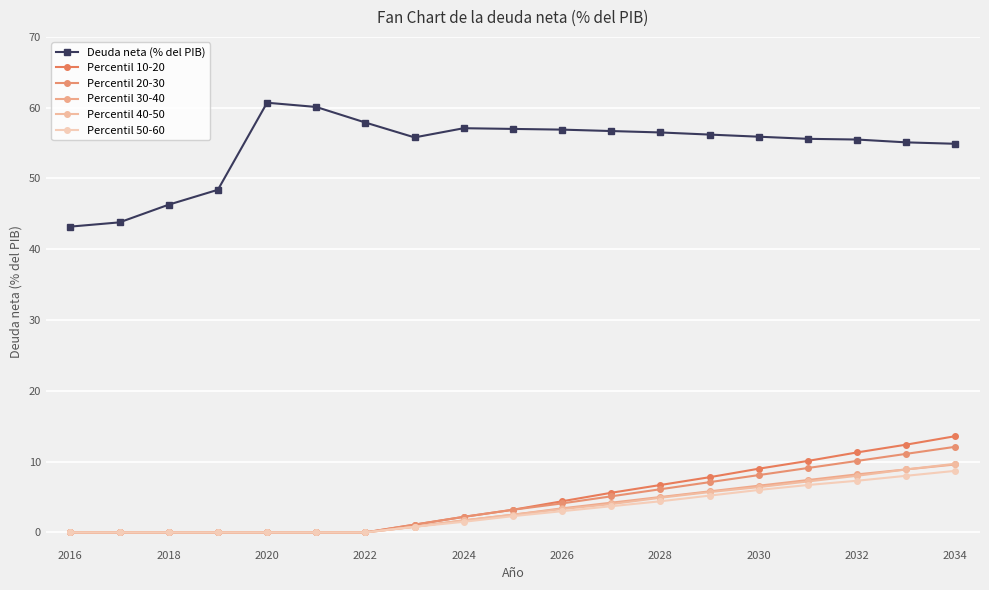

How many data points in Percentil 20-30 are above 3?

10